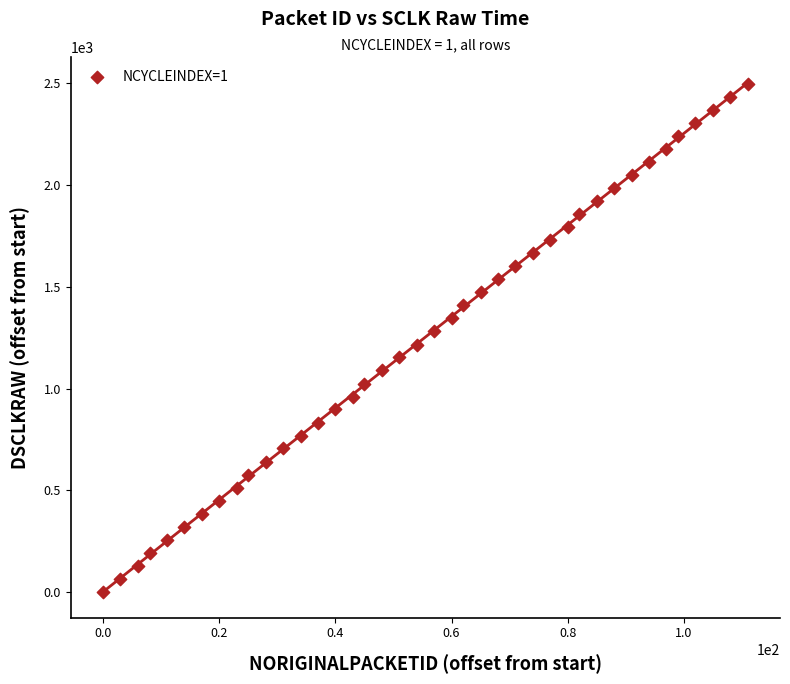

What is the range of Y values (max minus min)?

2496.9